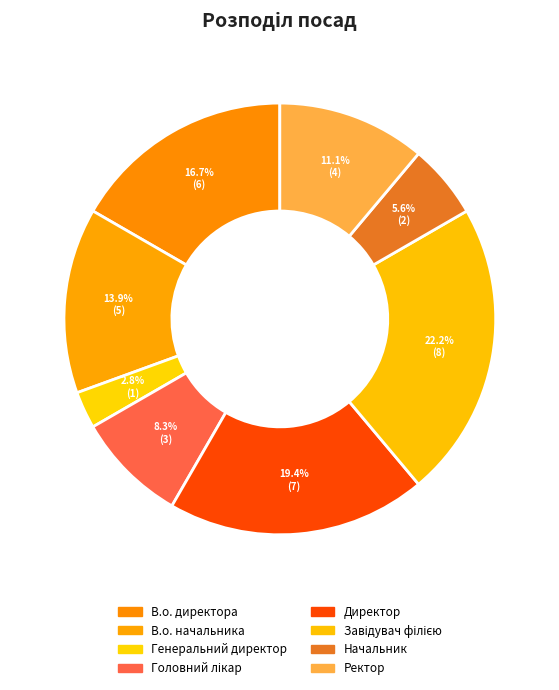

How many slices are in this pie chart?

8